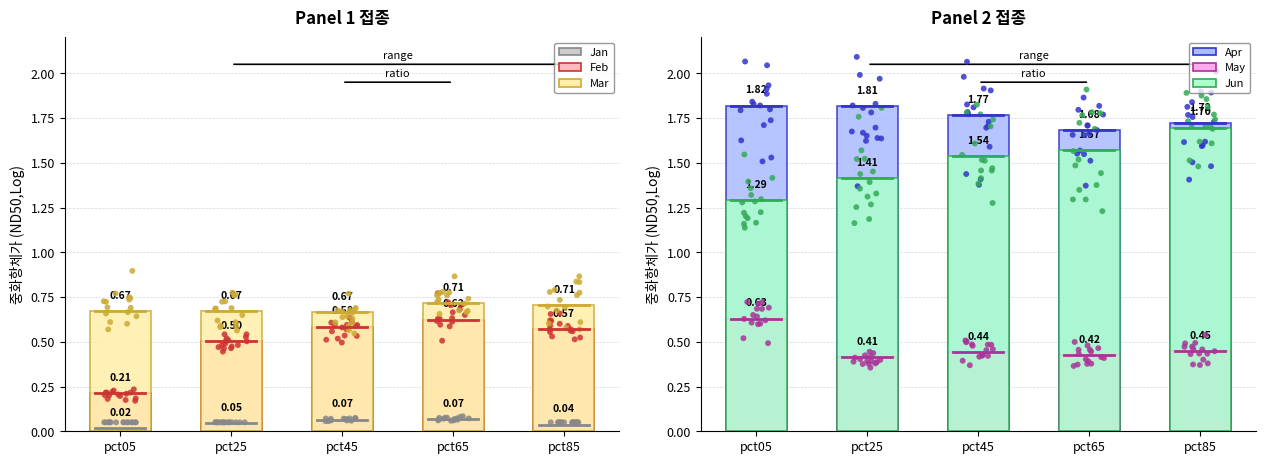

Which series reaches the maximum Y coordinate?

Apr